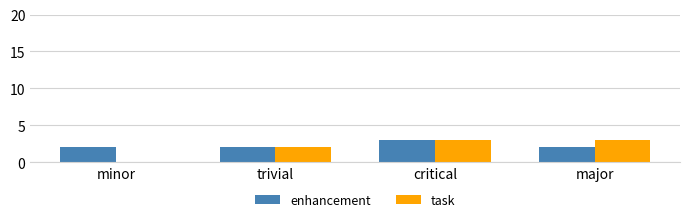

At which category is the sum across all series the highest?

critical